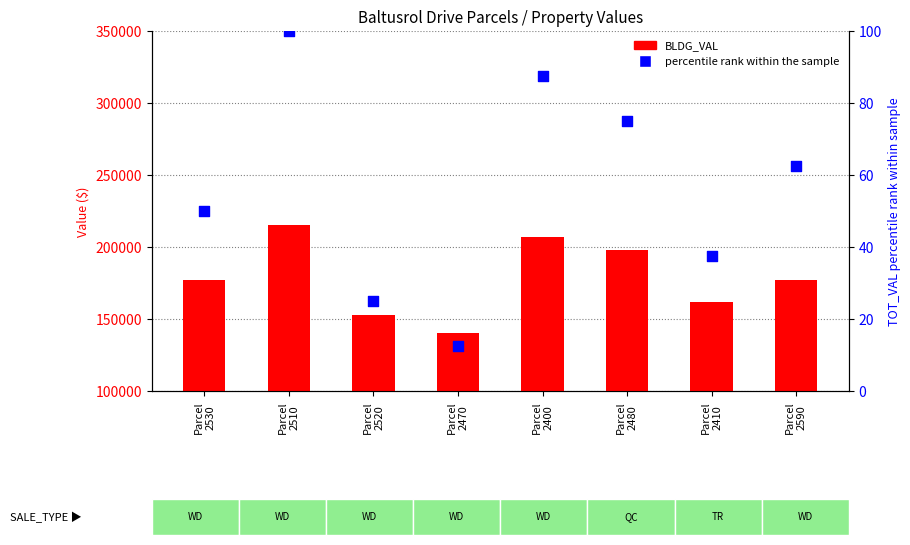

At how many categories does at least one series exceed 171552?

5